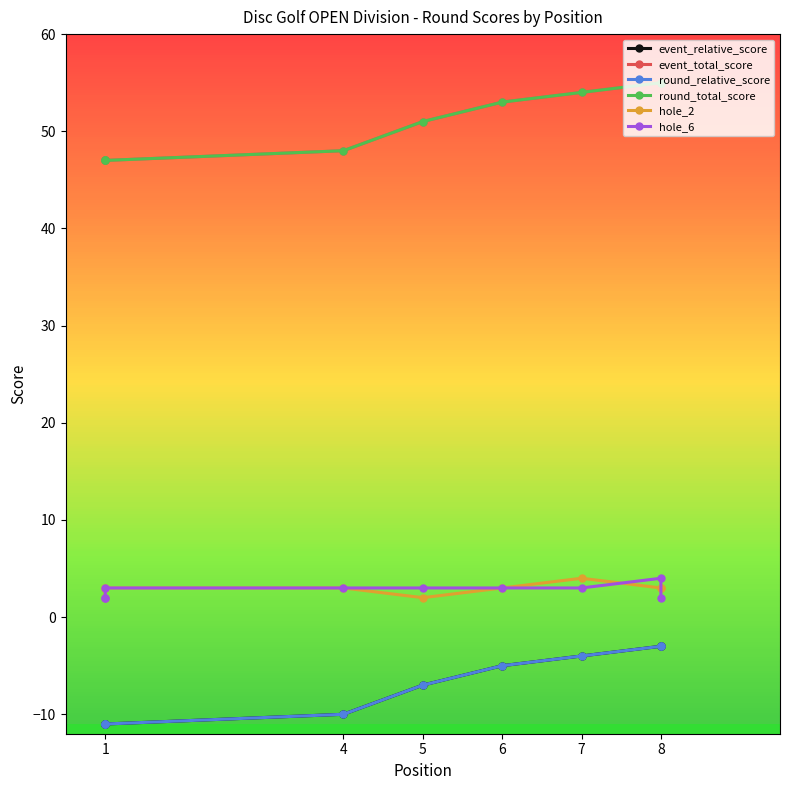

How many distinct data groups are displayed?

6